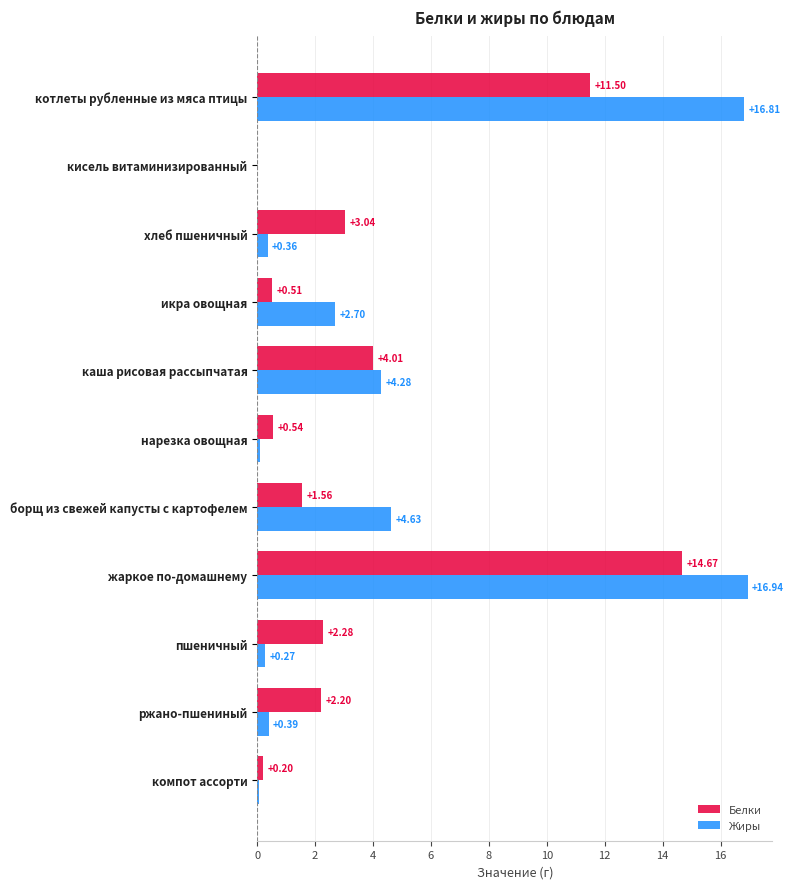

At which category is the sum across all series the highest?

жаркое по-домашнему